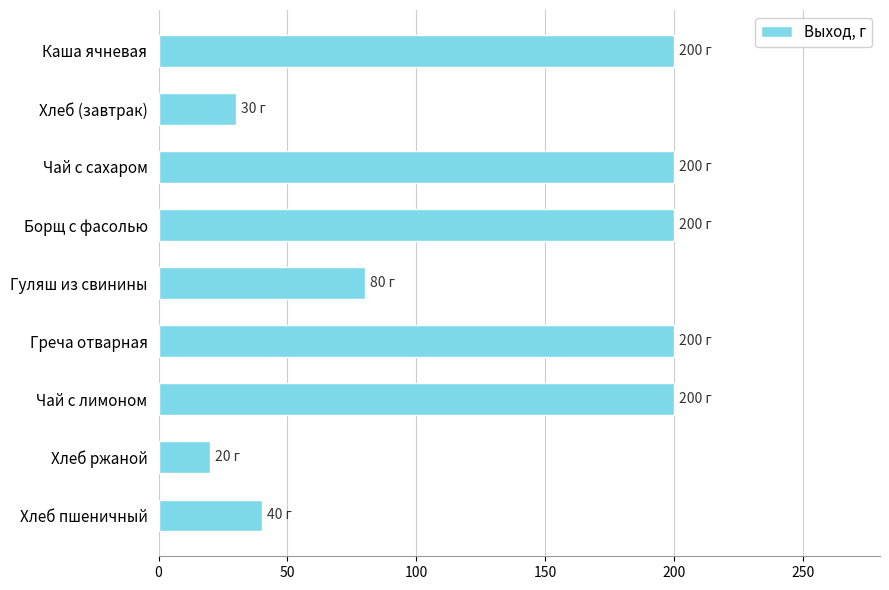

What is the change in value from Борщ с фасолью to Хлеб пшеничный?

-160